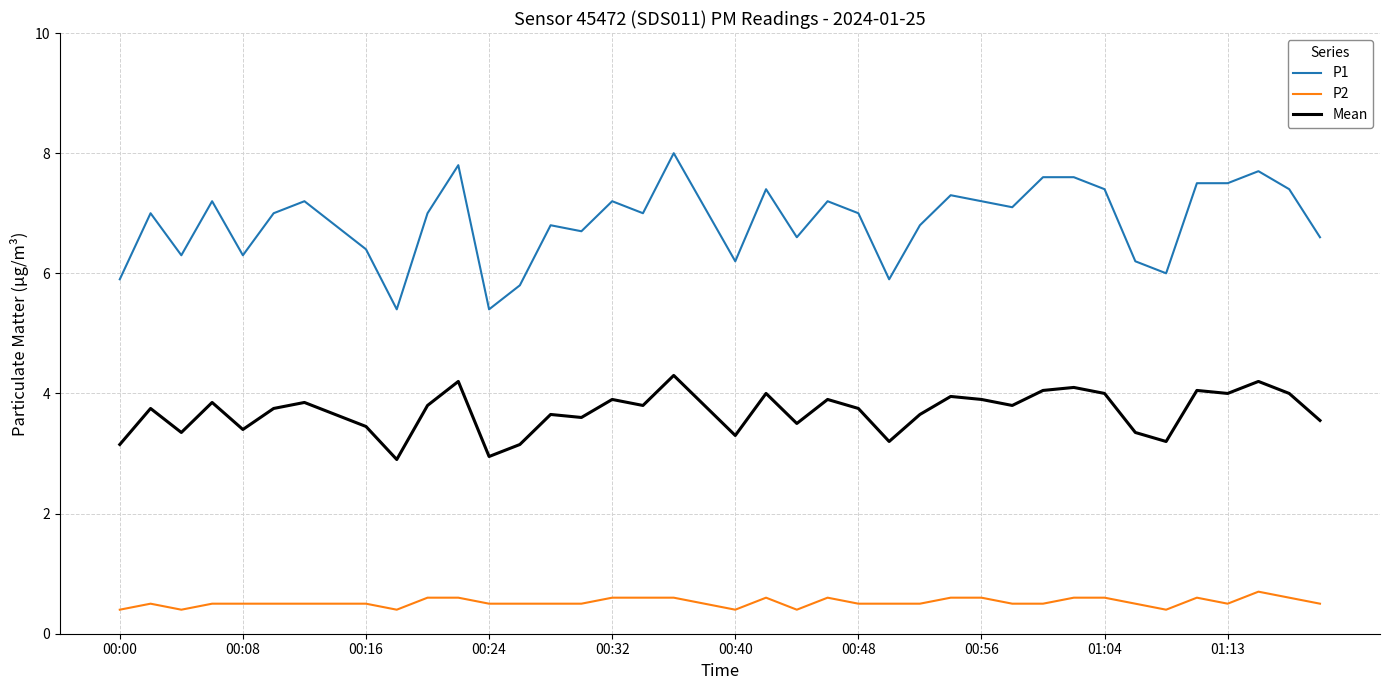

Rank the series by their average value, from lowest to highest.

P2, Mean, P1